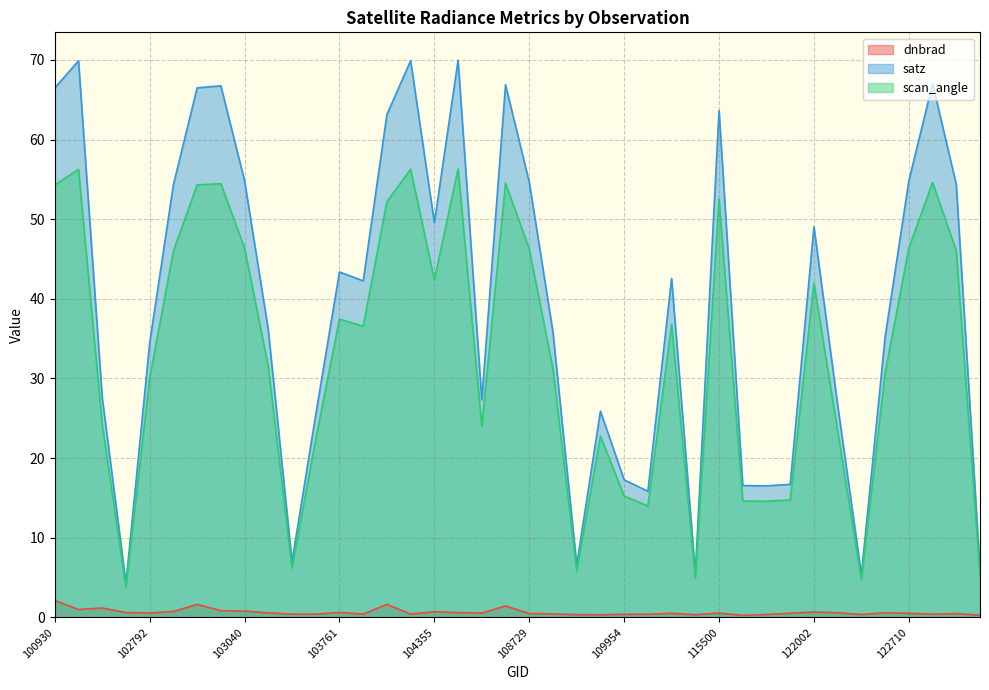

What is the spread (max minus min) of values at 103279?

6.6